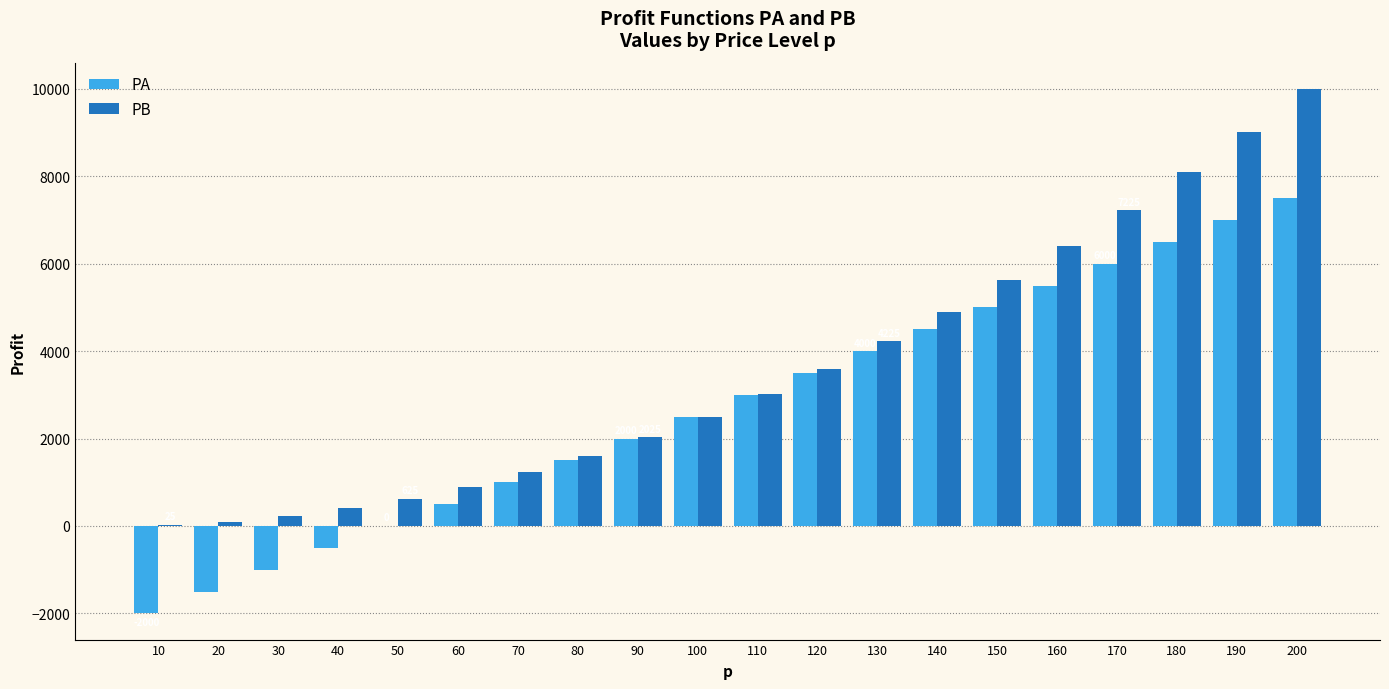

At which label is PB closest to 5012?

140